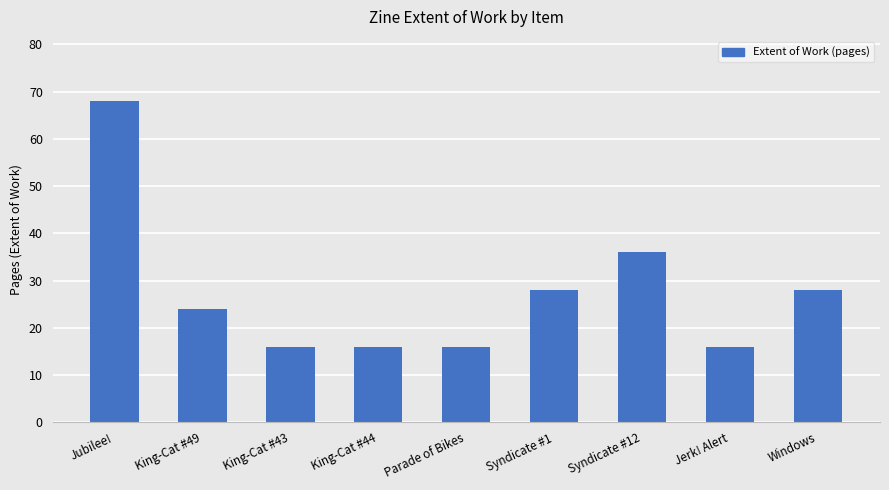

What is the minimum value shown in the chart?

16